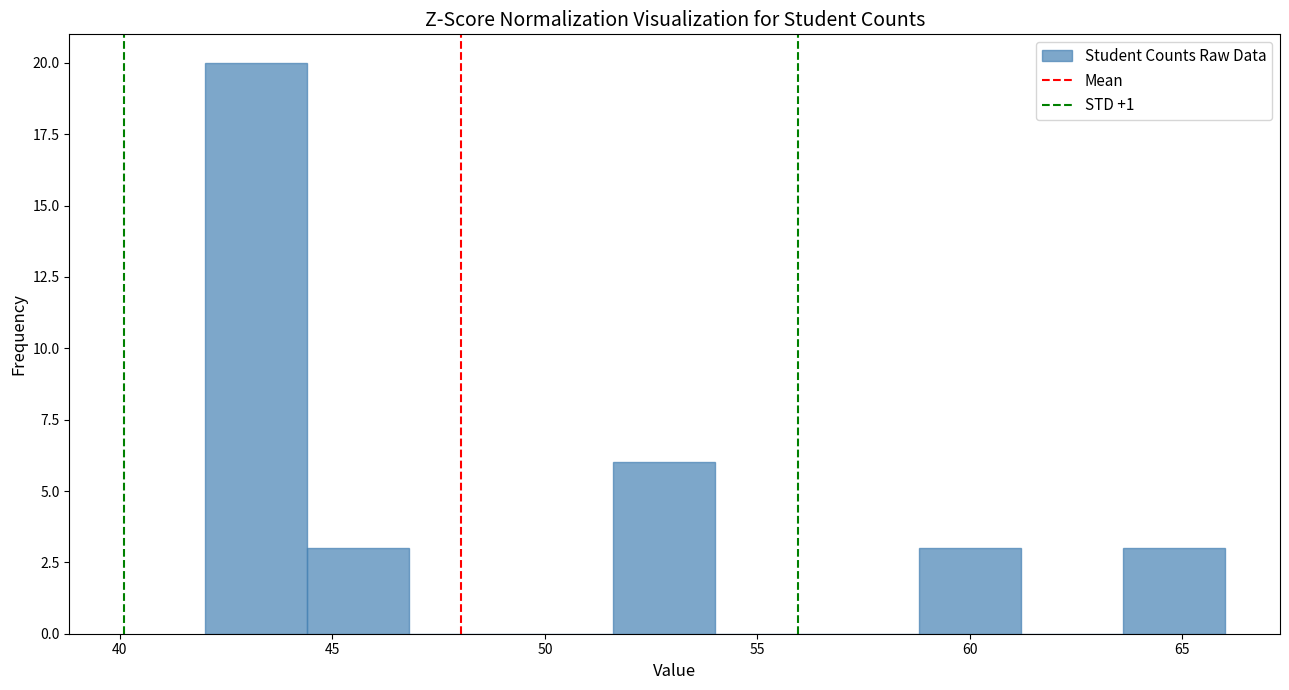

Reading left to right, transcribe this chart: for each bar, give the range it covers on the x-axis and its height. Neither the bar edges nor the heights are printed on the chart, so give them approximately, as read against the axes.

42.0 to 44.4: 20
44.4 to 46.8: 3
46.8 to 49.2: 0
49.2 to 51.6: 0
51.6 to 54.0: 6
54.0 to 56.4: 0
56.4 to 58.8: 0
58.8 to 61.2: 3
61.2 to 63.6: 0
63.6 to 66.0: 3